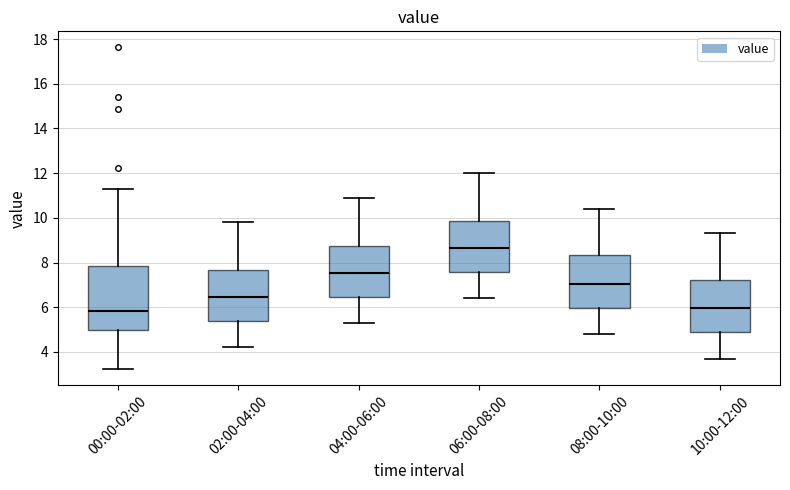

Where is the lower edge of the box for 00:00-02:00 on the y-axis? The values are not printed on the chart, so give them approximately, as read against the axis.

5.0